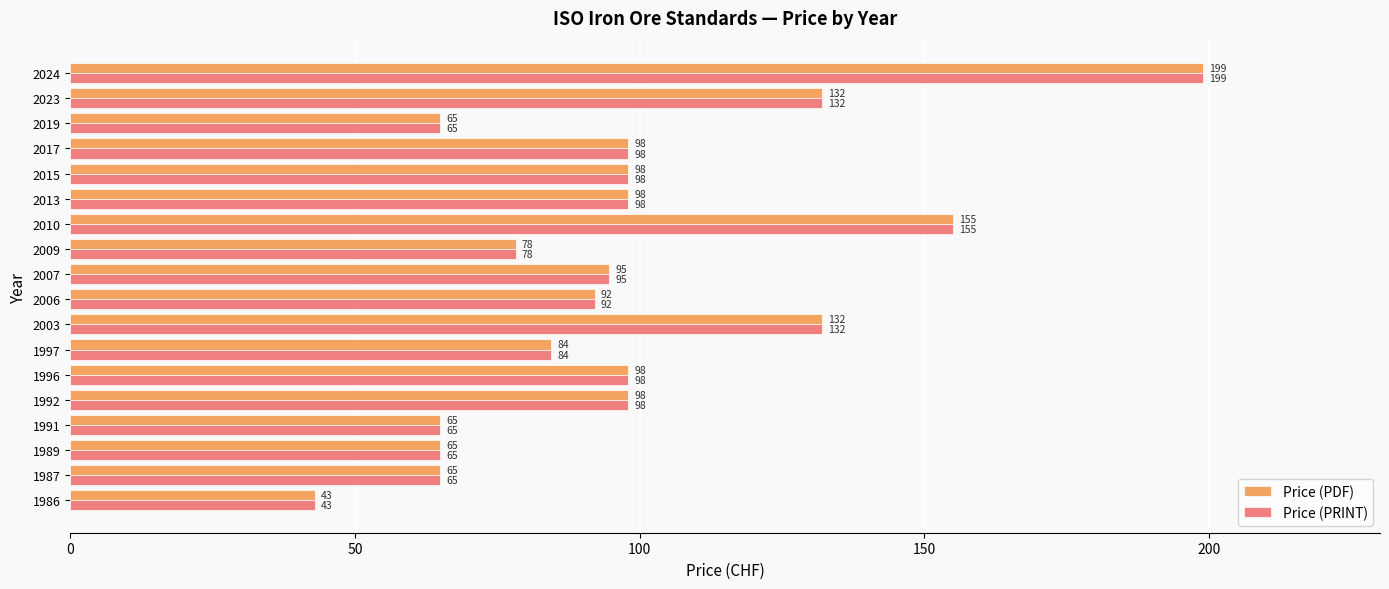

How many categories are shown in the chart?

18